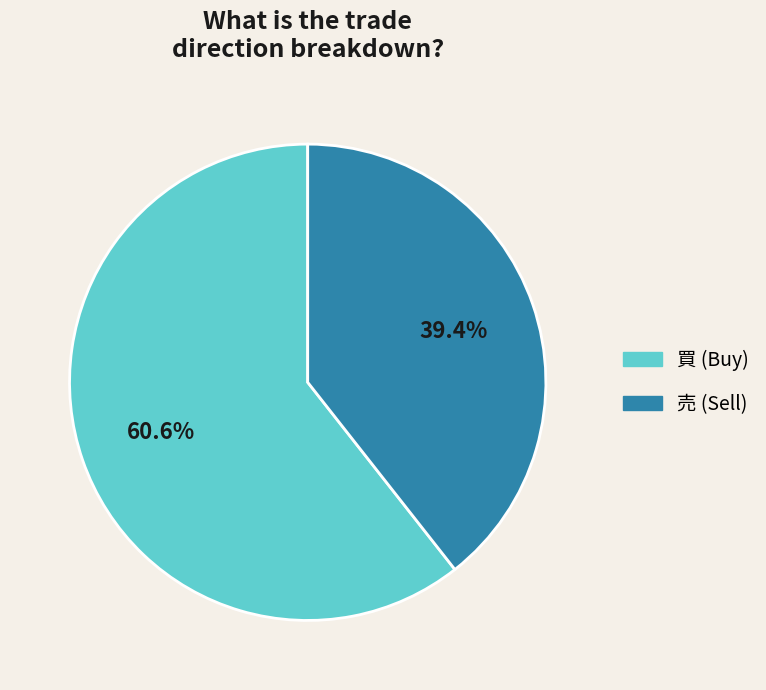

Does 買 account for over 50% of the chart?

Yes